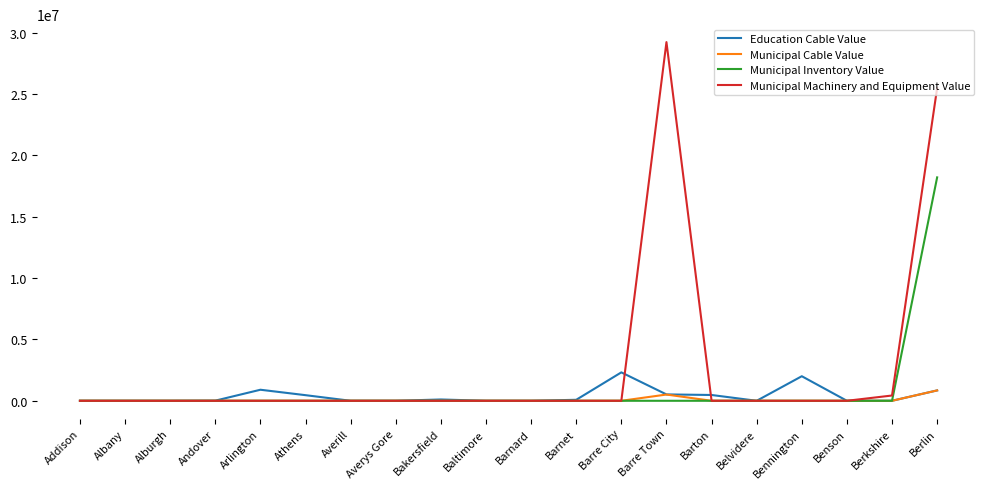

Between Barre City and Benson, which series saw the biggest shift?

Education Cable Value